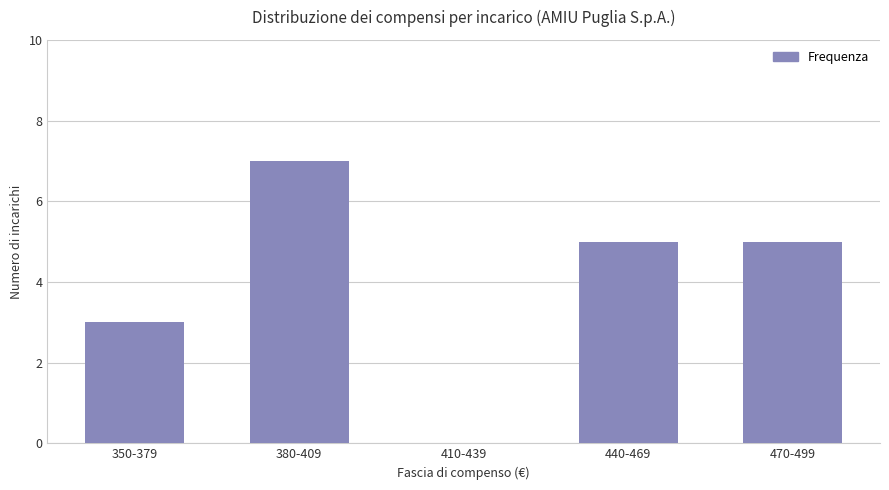

Reading left to right, transcribe all the data shown in this chart.

350-379=3	380-409=7	410-439=0	440-469=5	470-499=5